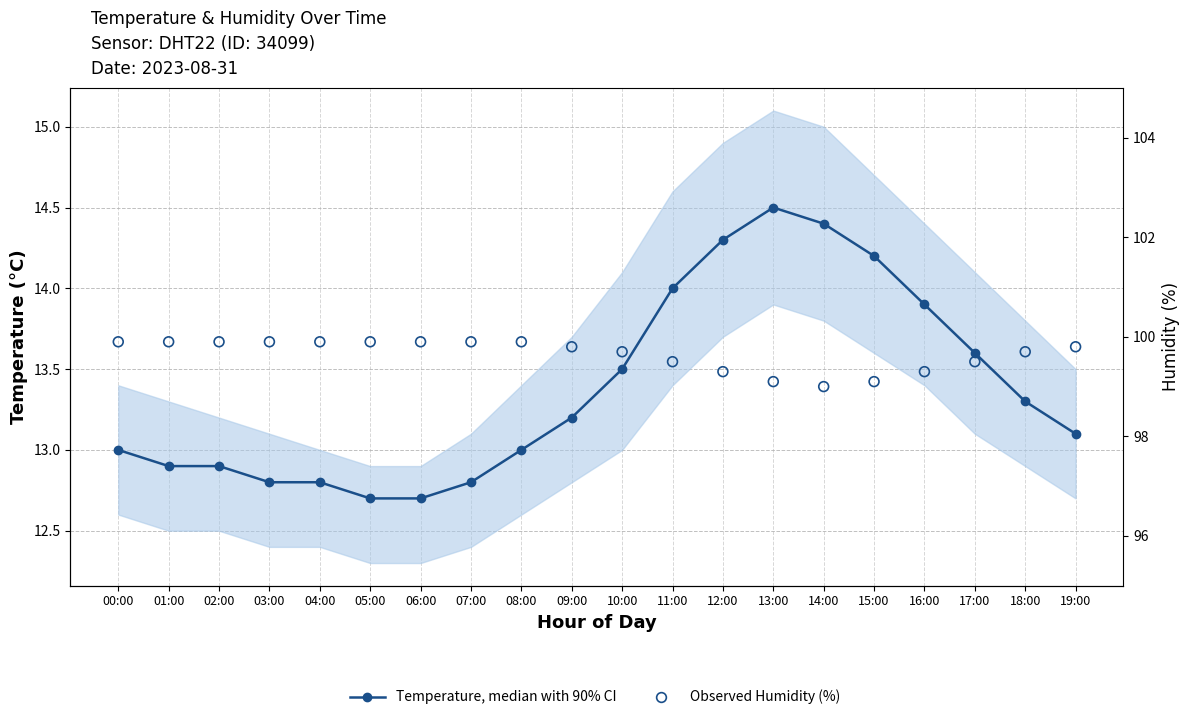

At which category is the sum across all series the highest?

12:00